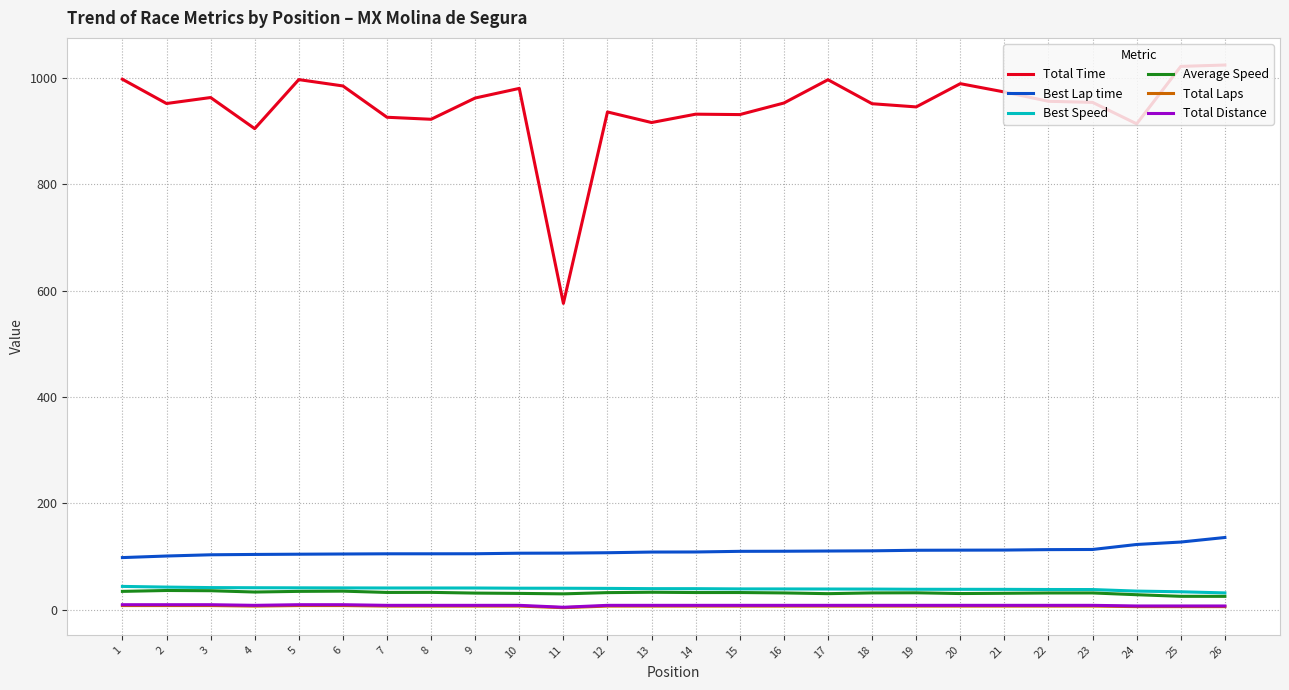

The value of Total Time at 12 is 1382.8. True or false?

False